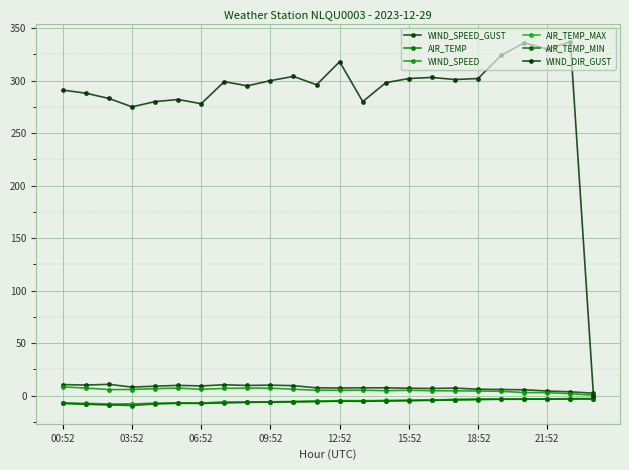

Where does the WIND_SPEED series first go above 5?

00:52